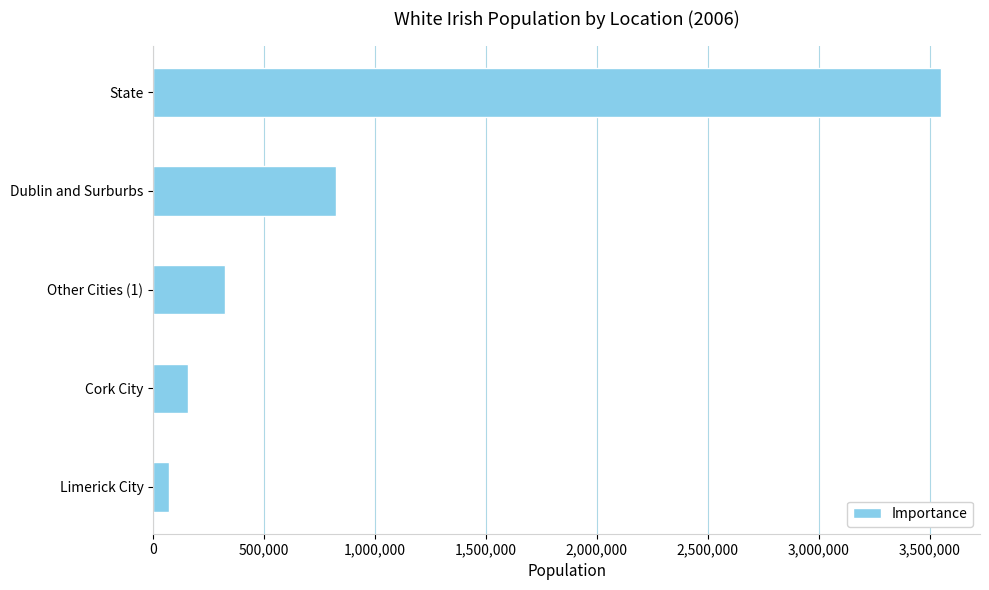

What is the difference between the second highest and minimum values?

752343